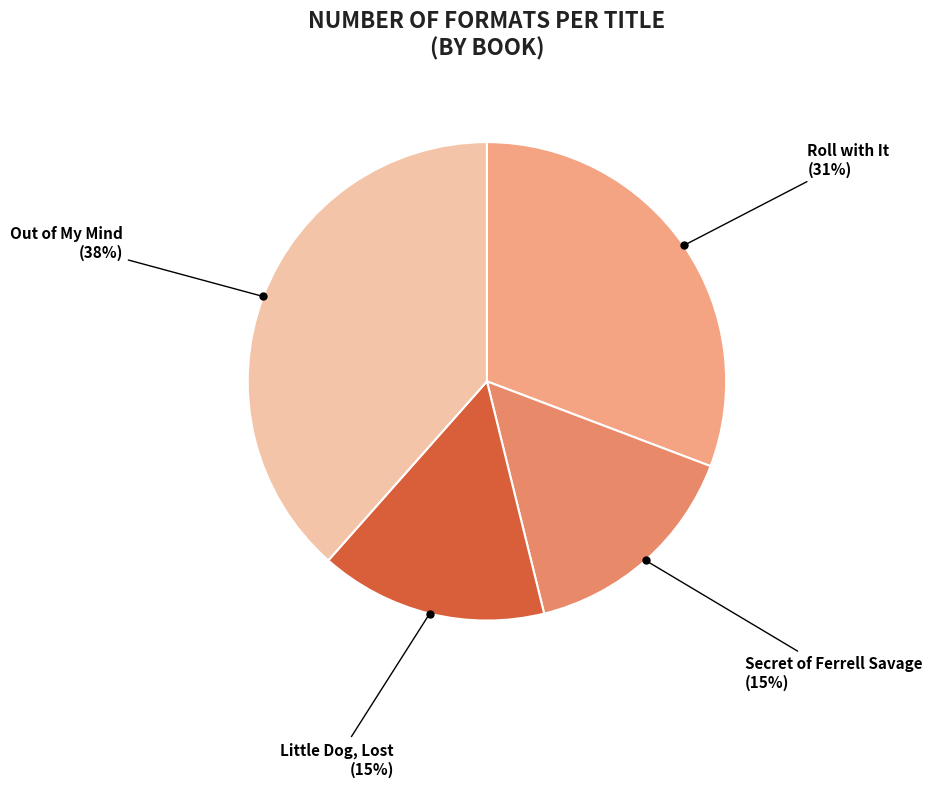

How many slices are in this pie chart?

4